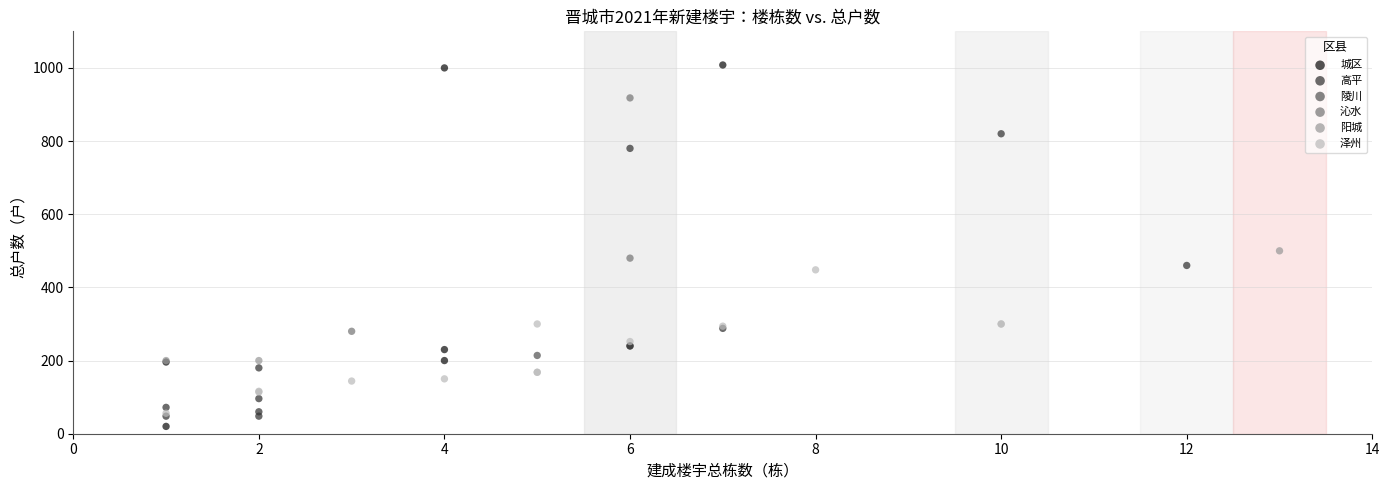

What are all the series names shown in the legend?

城区, 高平, 陵川, 沁水, 阳城, 泽州